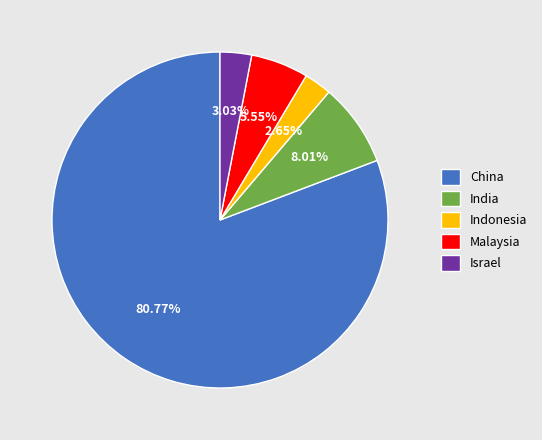

Which category has the biggest portion of the pie?

China